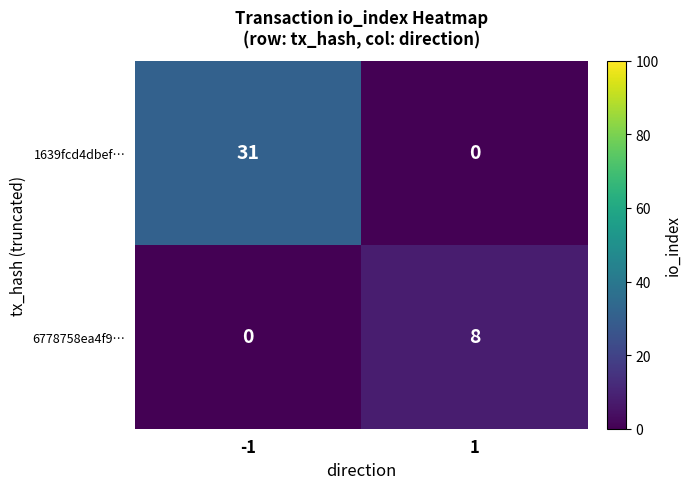

Count the number of categories in the chart.

2